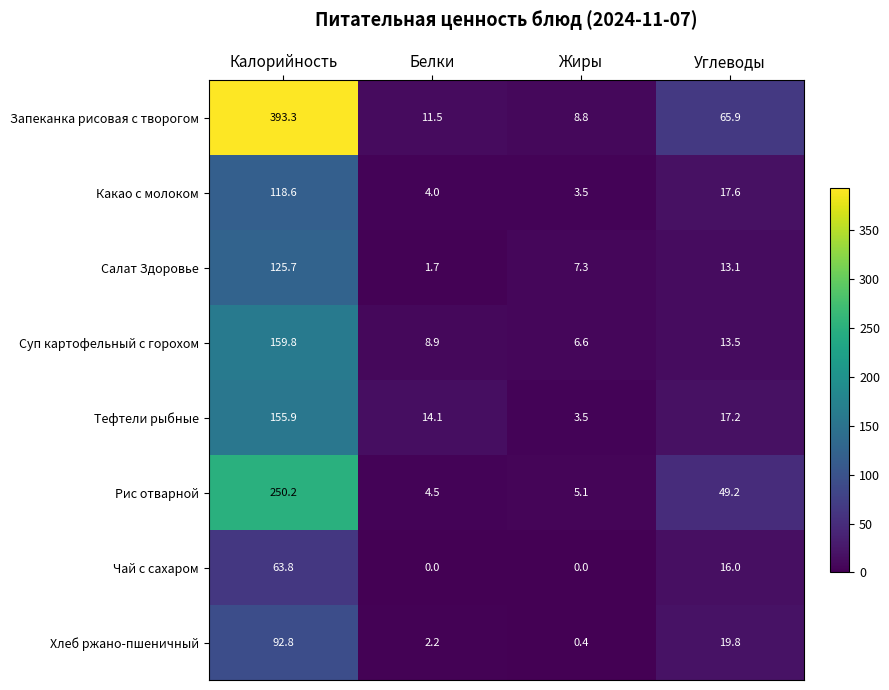

List the series in order of their peak value, lowest first.

Чай с сахаром, Хлеб ржано-пшеничный, Какао с молоком, Салат Здоровье, Тефтели рыбные, Суп картофельный с горохом, Рис отварной, Запеканка рисовая с творогом